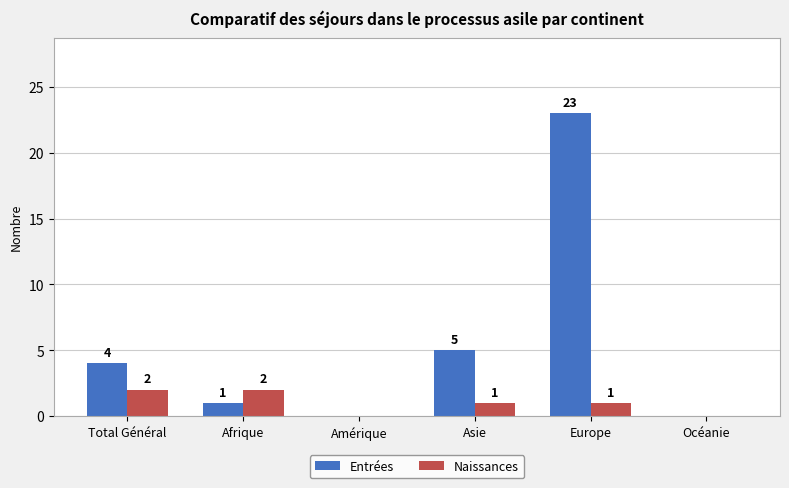

What is the sum of all Naissances values?

6